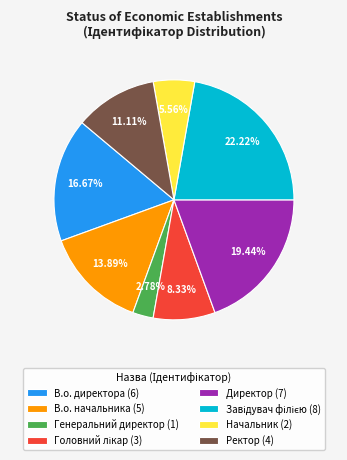

Which has a higher value, Директор or Ректор?

Директор